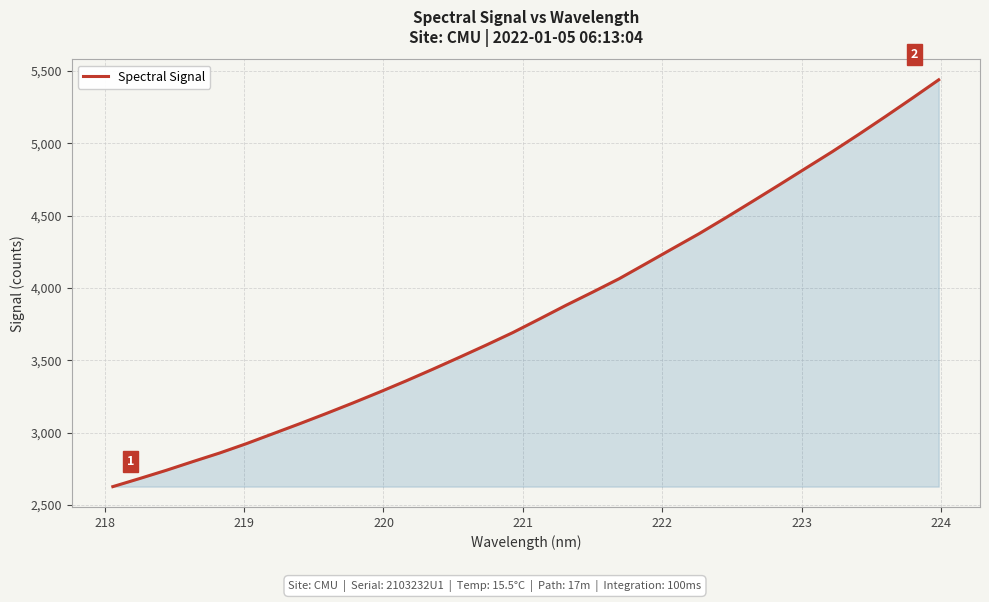

What is the minimum value shown in the chart?

2626.7